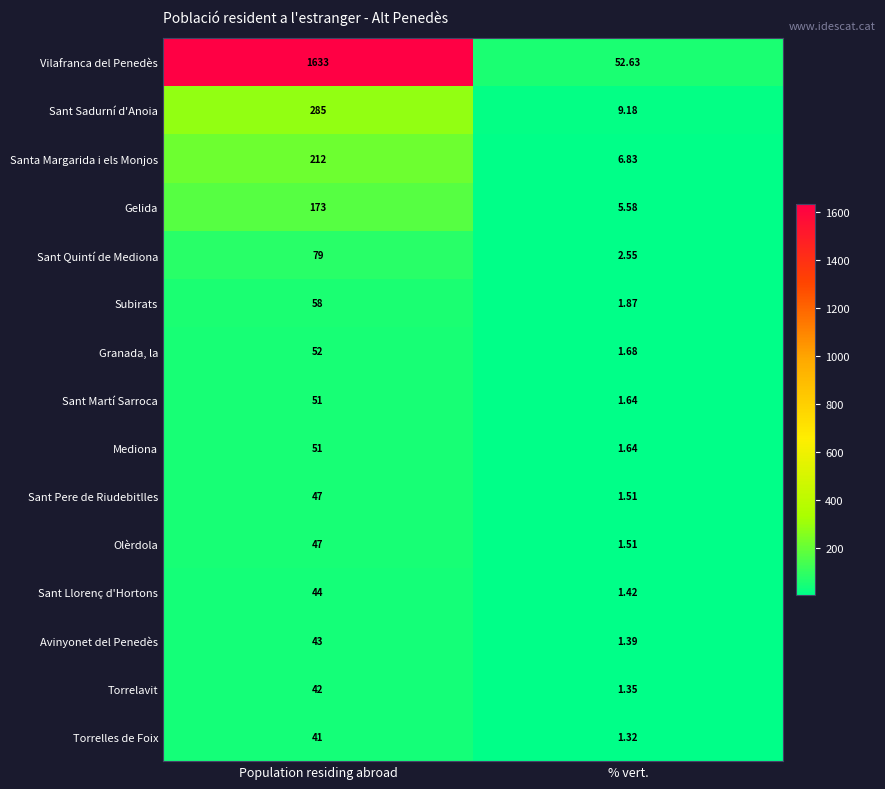

Which series has the largest range (max minus min)?

Vilafranca del Penedès